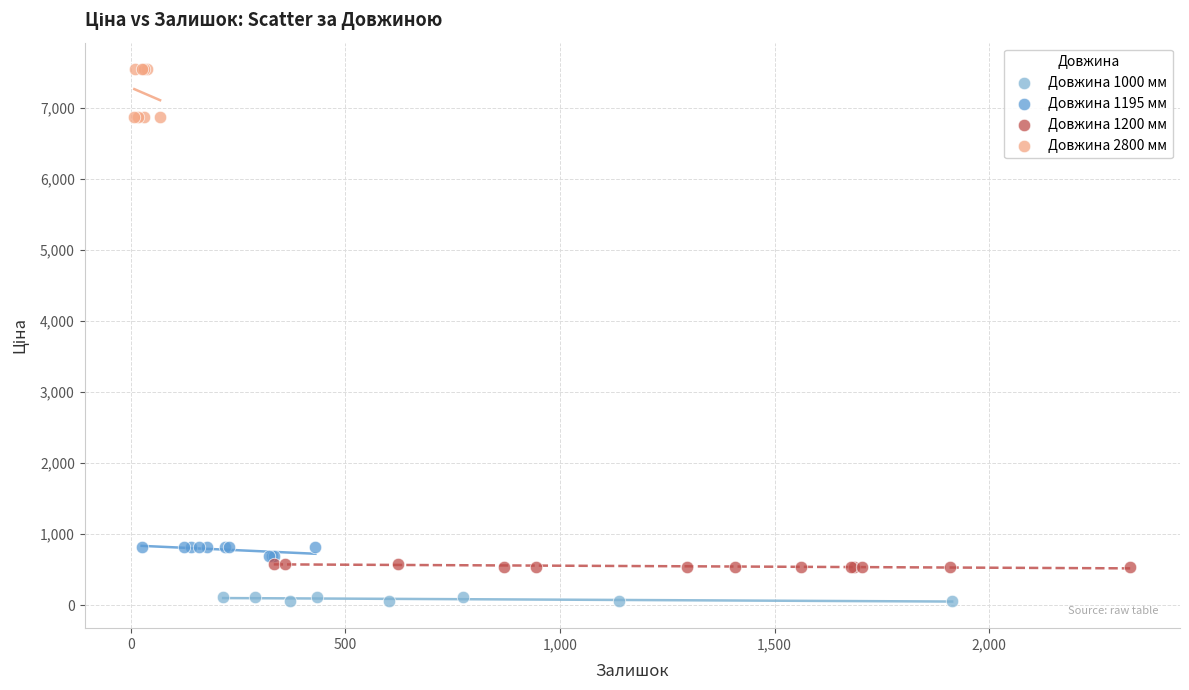

Which series has the largest Y range (max minus min)?

Довжина 2800 мм